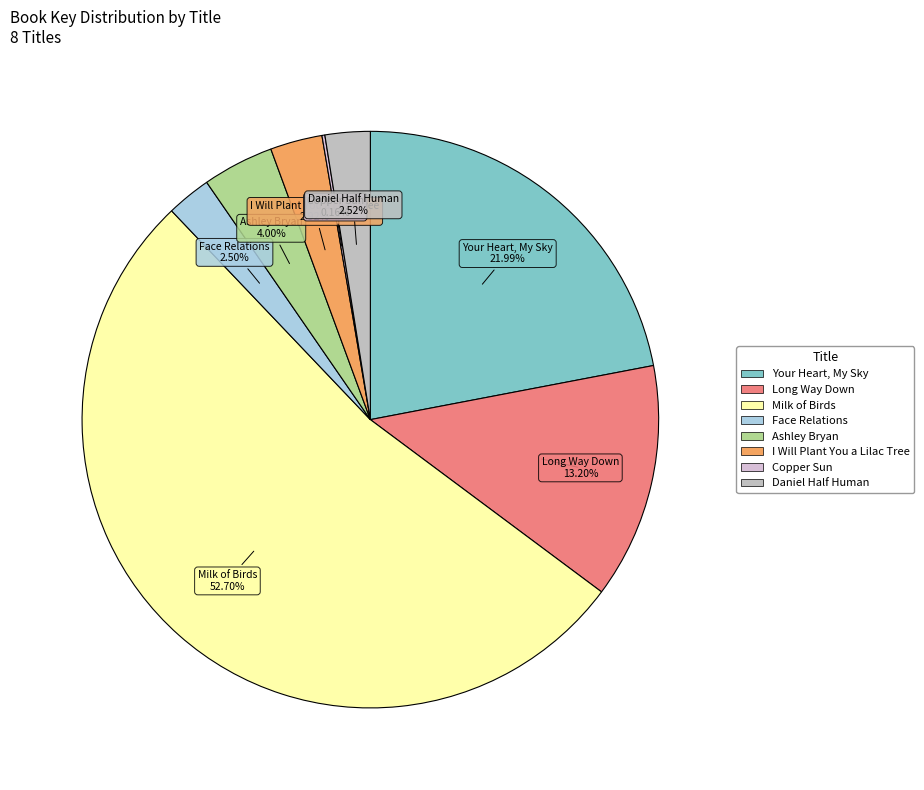

Does Ashley Bryan represent more than half of the total?

No